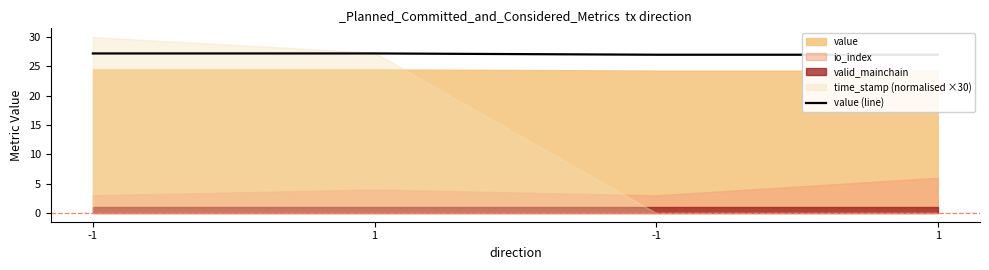

True or false: the data shows 6.1 at 1.

False